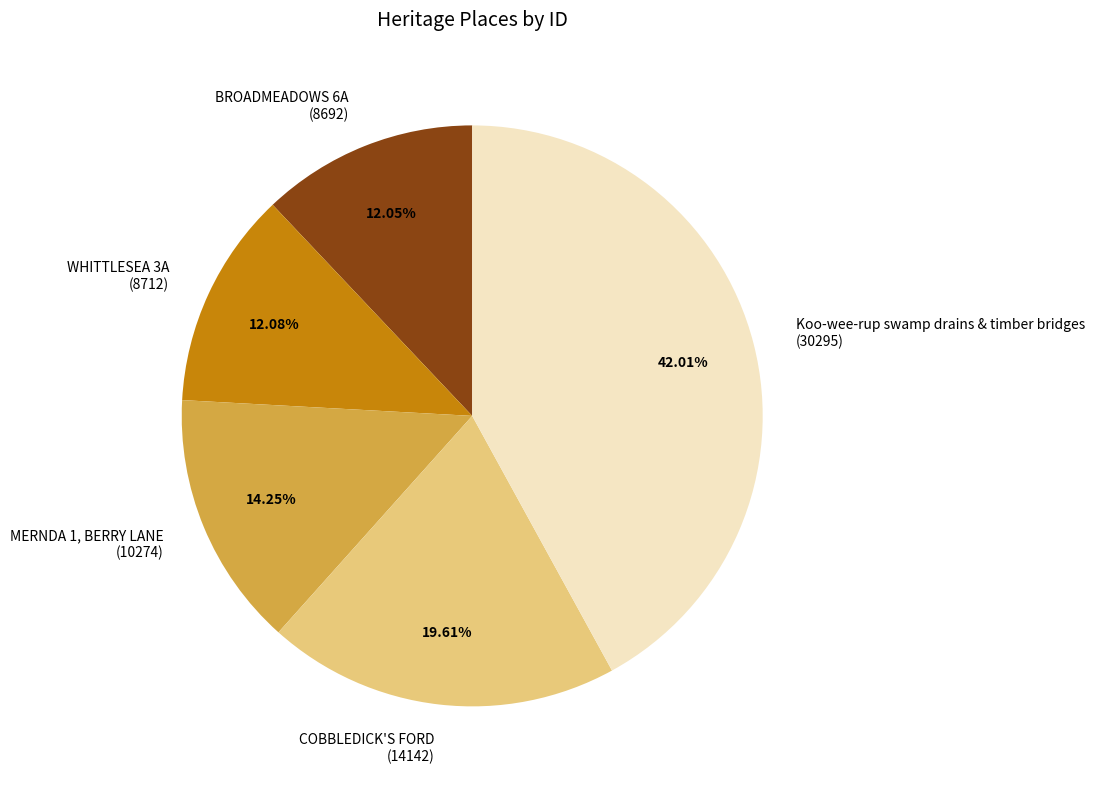

The Koo-wee-rup swamp drains & timber bridges slice represents 27% of the pie. True or false?

False